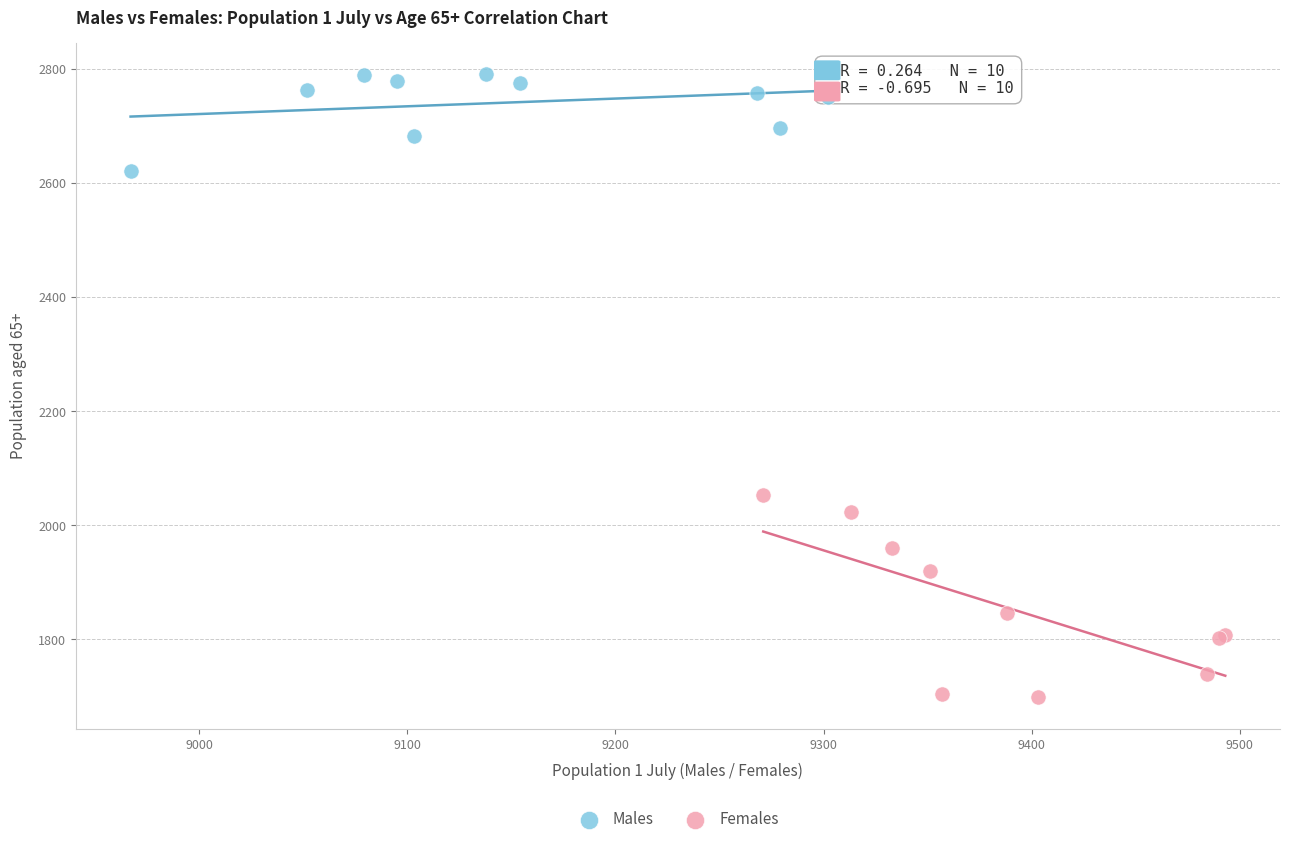

Which series contains the highest Y value?

Males